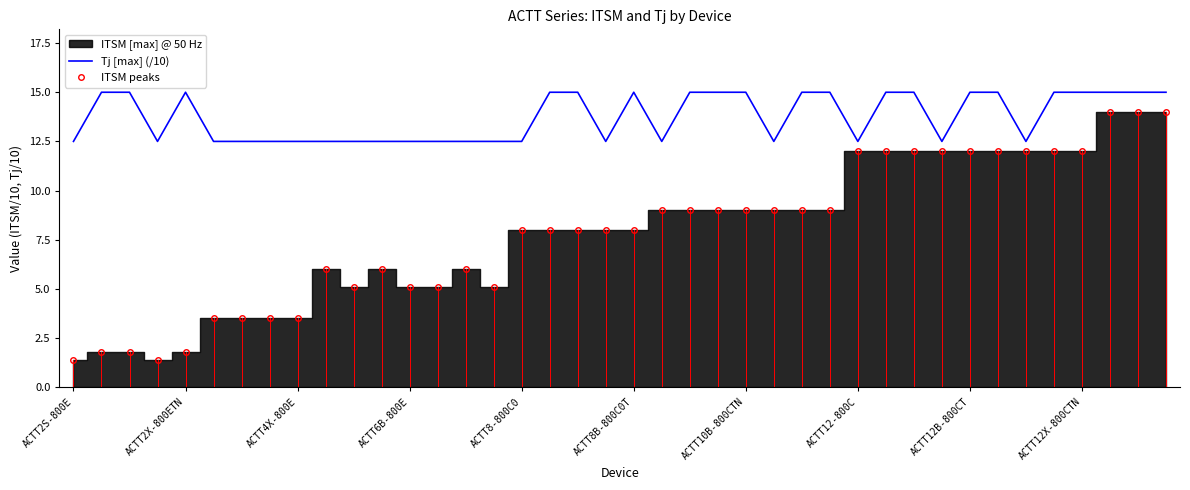

What is the difference between the maximum and minimum values in the ITSM peaks series?

12.6